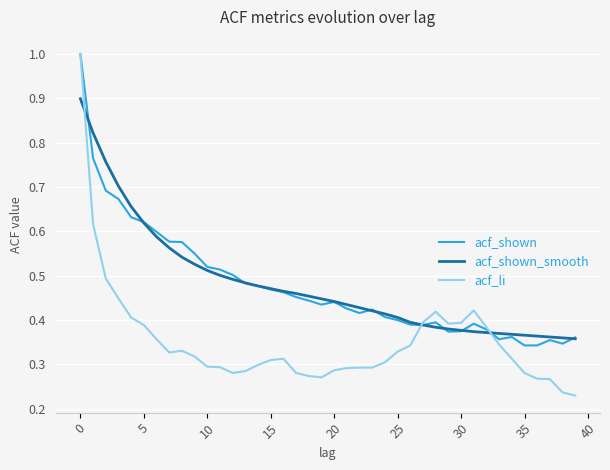

Which series has the largest range (max minus min)?

acf_li